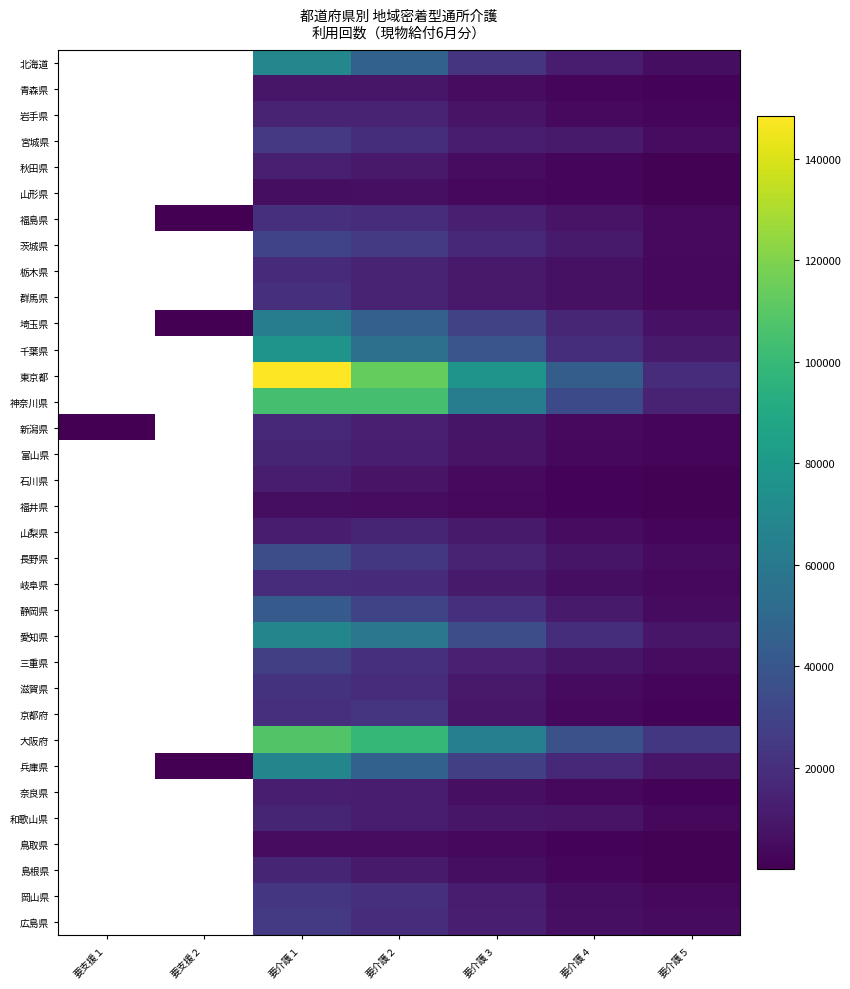

Which series has the largest range (max minus min)?

新潟県